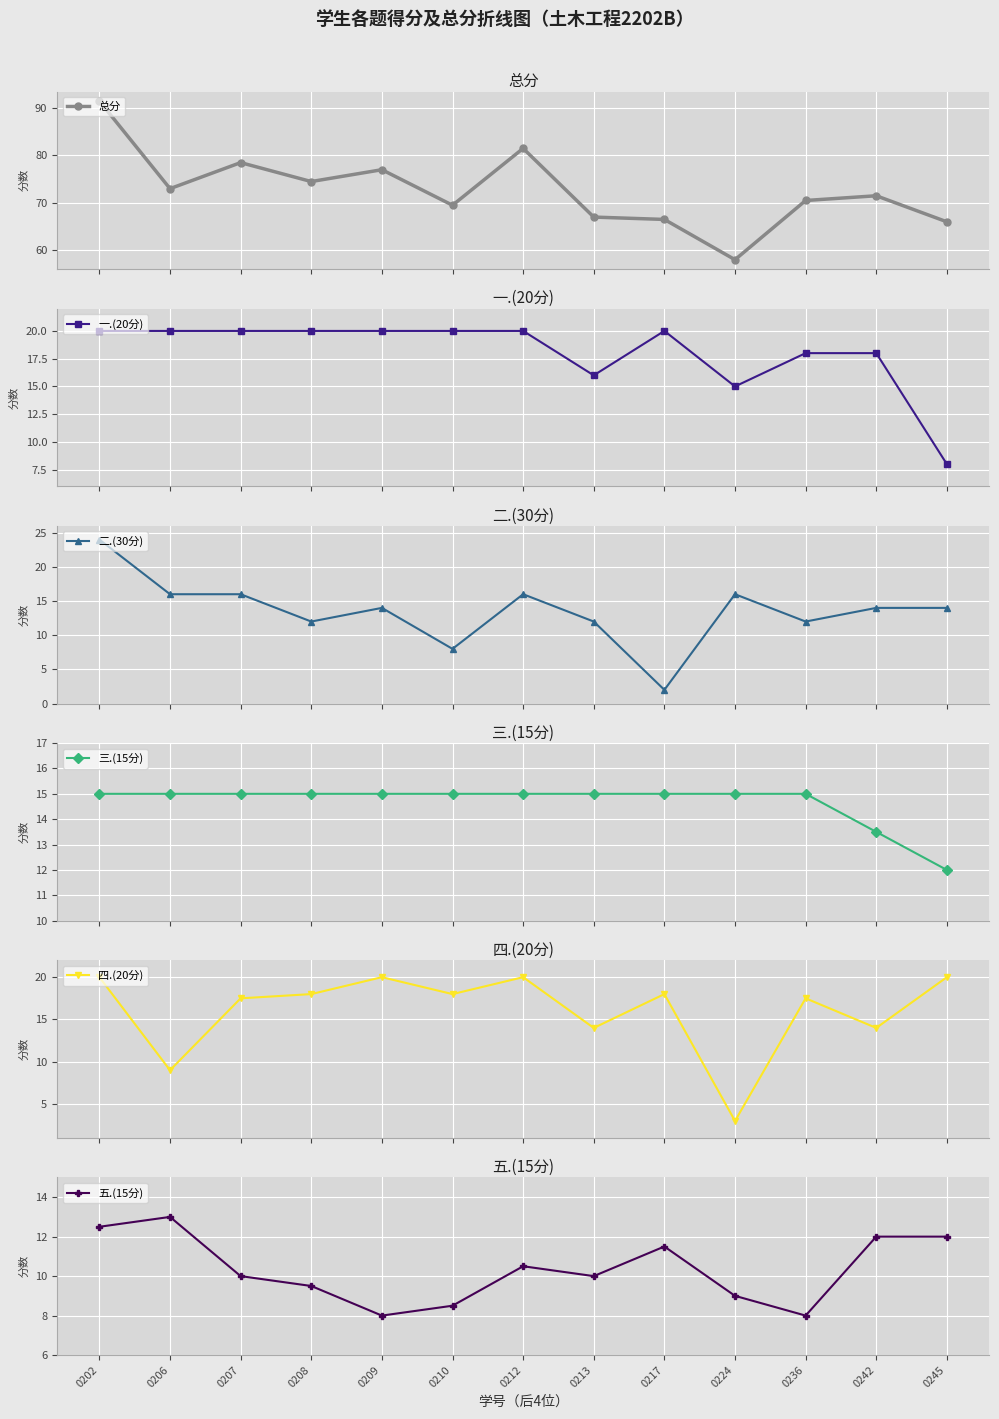

Rank the series by their maximum value, from lowest to highest.

五.(15分), 三.(15分), 一.(20分), 四.(20分), 二.(30分), 总分